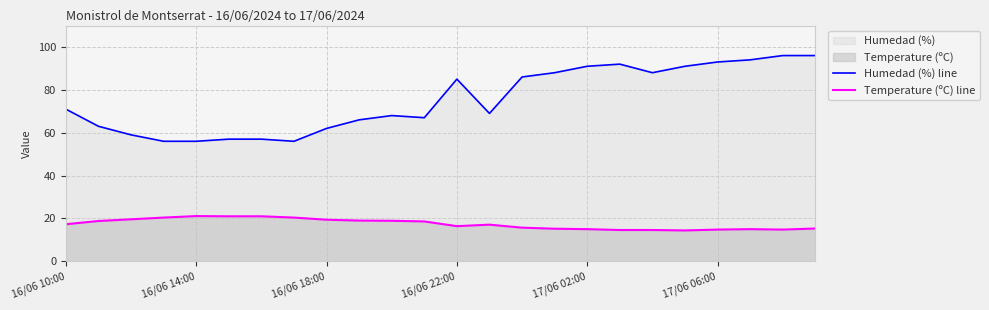

At which category is the sum across all series the highest?

23